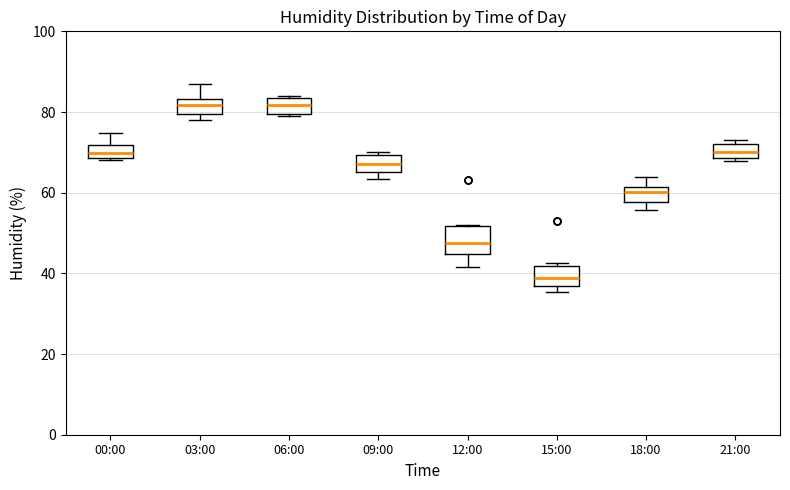

Reading left to right, read every box against the y-axis: the position of its median line, the range the box covers, and the ends of its whiskers. The values are not printed on the chart, so give them approximately, as read against the axis.

00:00: median 70, box 68 to 72, whiskers 68 (just below the box's lower edge) to 74
03:00: median 82, box 80 to 84, whiskers 78 to 86
06:00: median 82, box 80 to 84, whiskers 78 to 84
09:00: median 68, box 66 to 70, whiskers 64 to 70 (just above the box's upper edge)
12:00: median 48, box 44 to 52, whiskers 42 to 52
15:00: median 38, box 36 to 42, whiskers 36 (just below the box's lower edge) to 42
18:00: median 60, box 58 to 62, whiskers 56 to 64
21:00: median 70, box 68 to 72, whiskers 68 (just below the box's lower edge) to 74